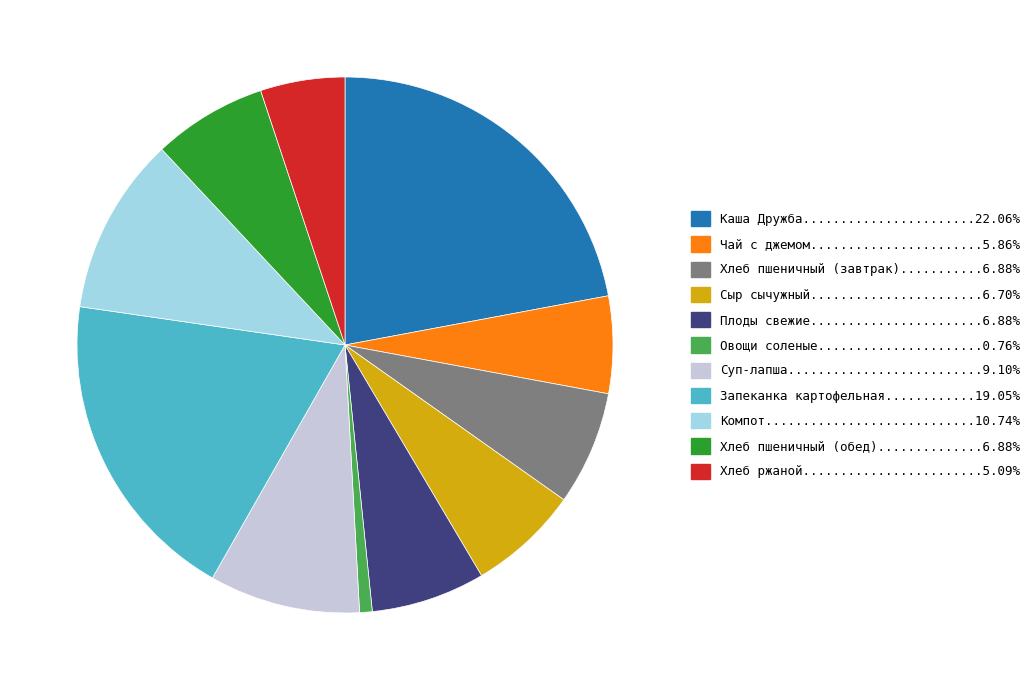

Does any single category account for the majority?

No